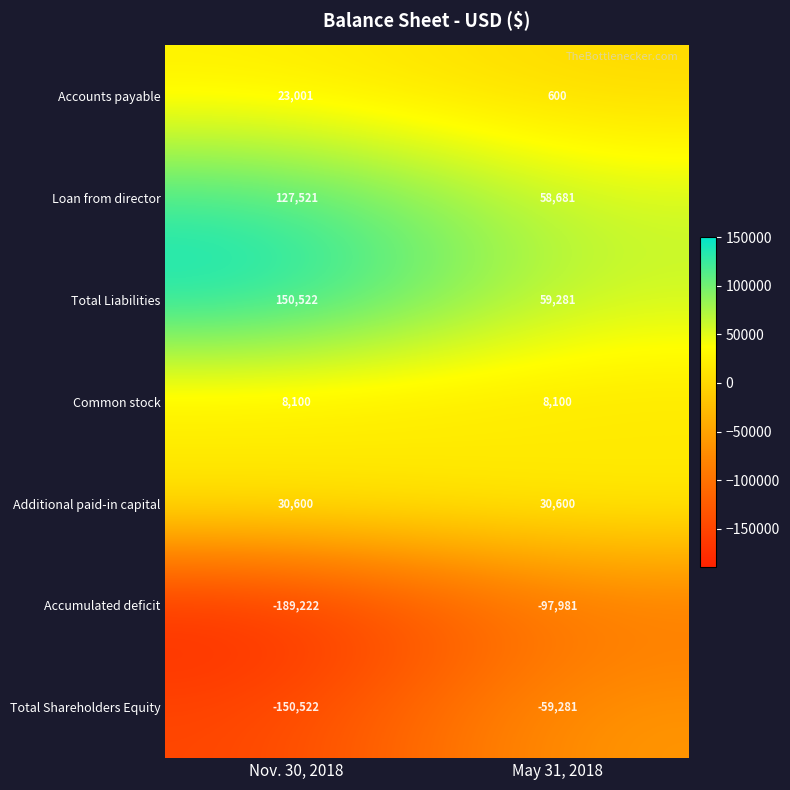

The Total Shareholders Equity series shows -90203 at May 31, 2018. True or false?

False